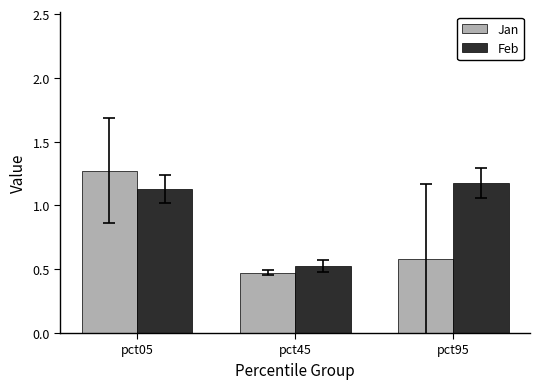

Which category has the highest value across all series?

pct05